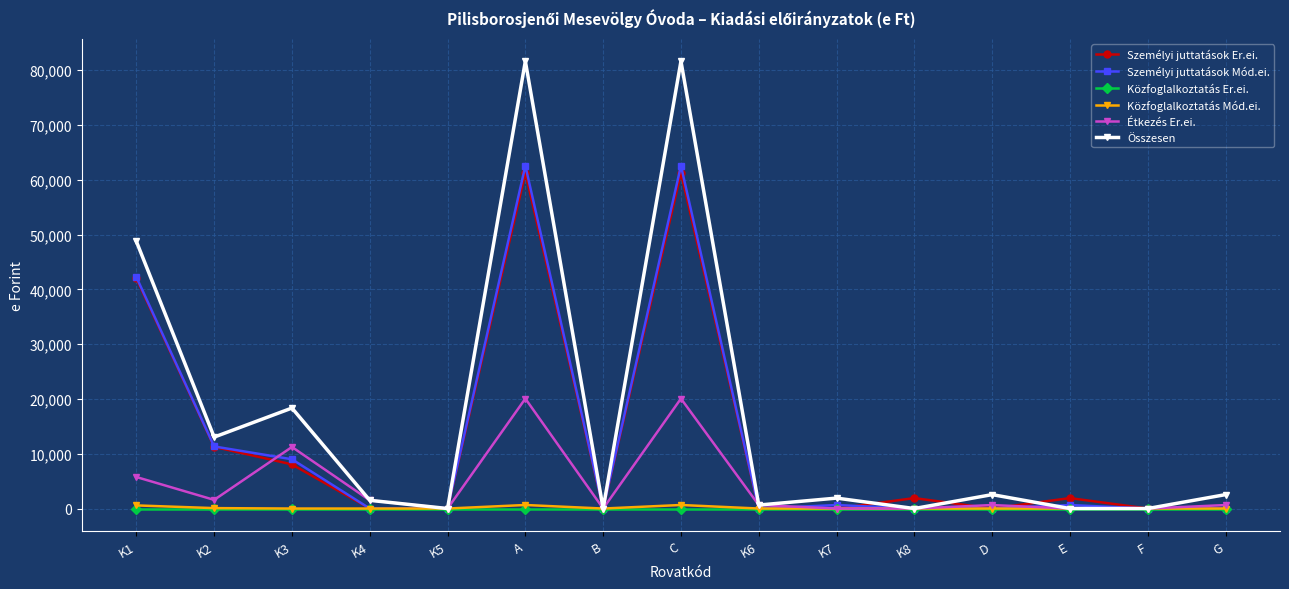

How many interior local peaks does the Személyi juttatások Er.ei. series have?

4